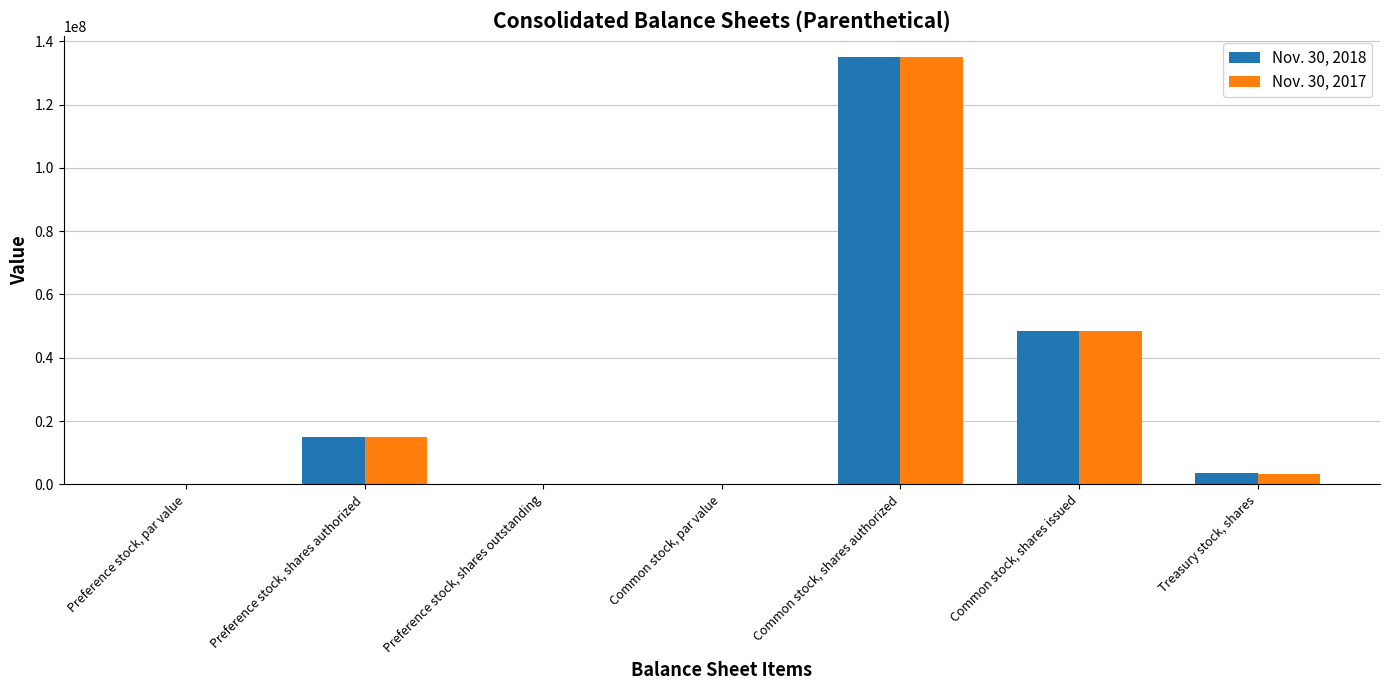

The Nov. 30, 2017 series shows 3400000.0 at Treasury stock, shares. True or false?

True